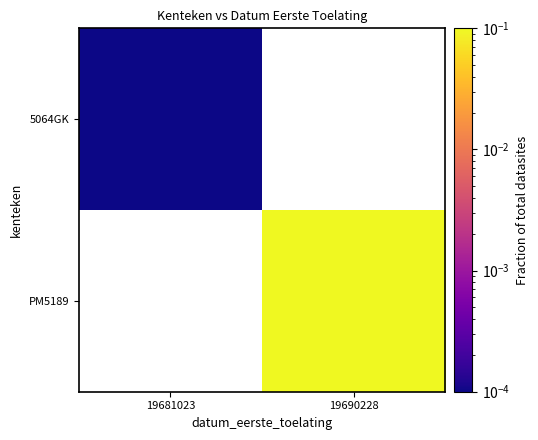

Is the value of 5064GK at 19681023 greater than the value of PM5189 at 19690228?

No